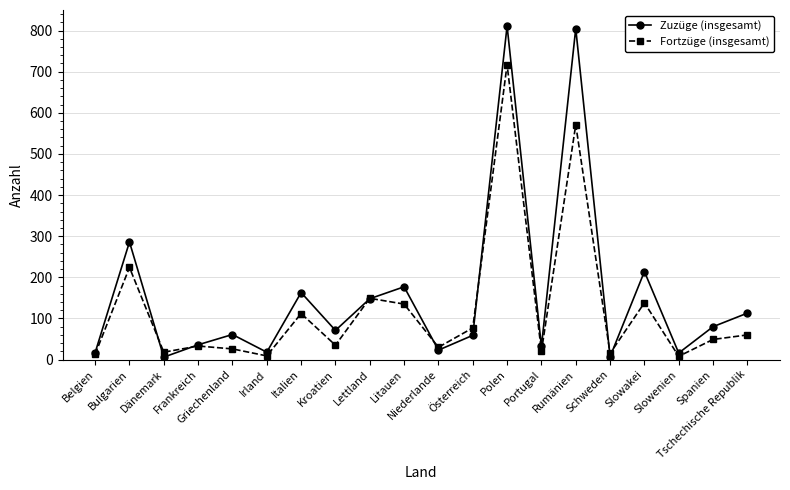

At which label does Fortzüge (insgesamt) first exceed 49?

Bulgarien